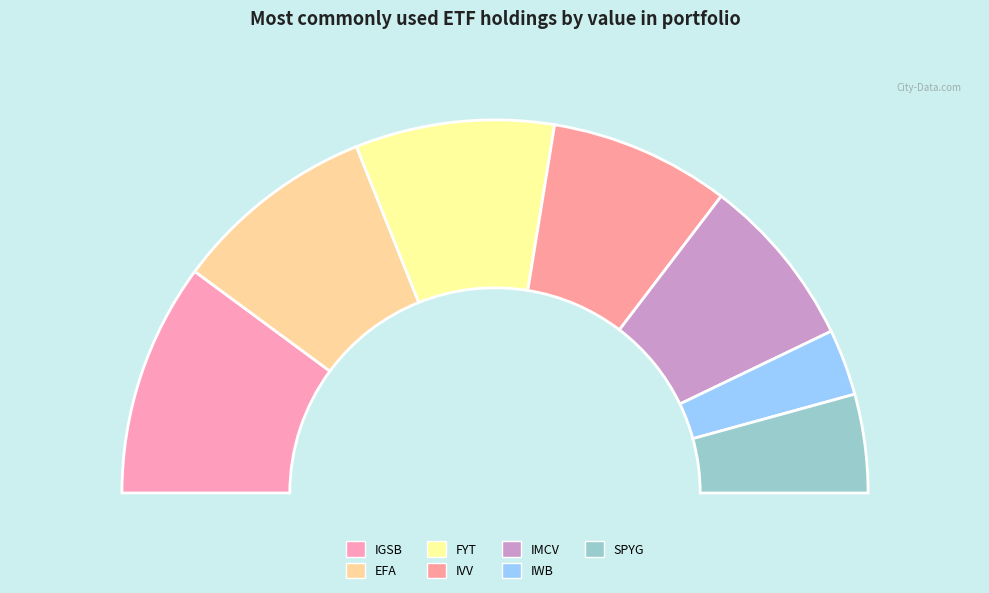

Between efa and ivv, which is larger?

efa